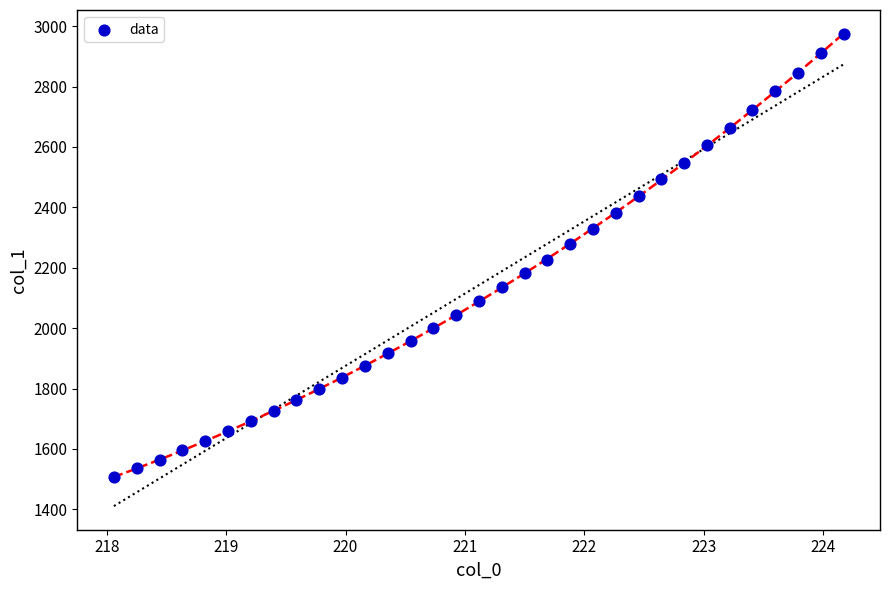

What is the range of Y values (max minus min)?

1467.3